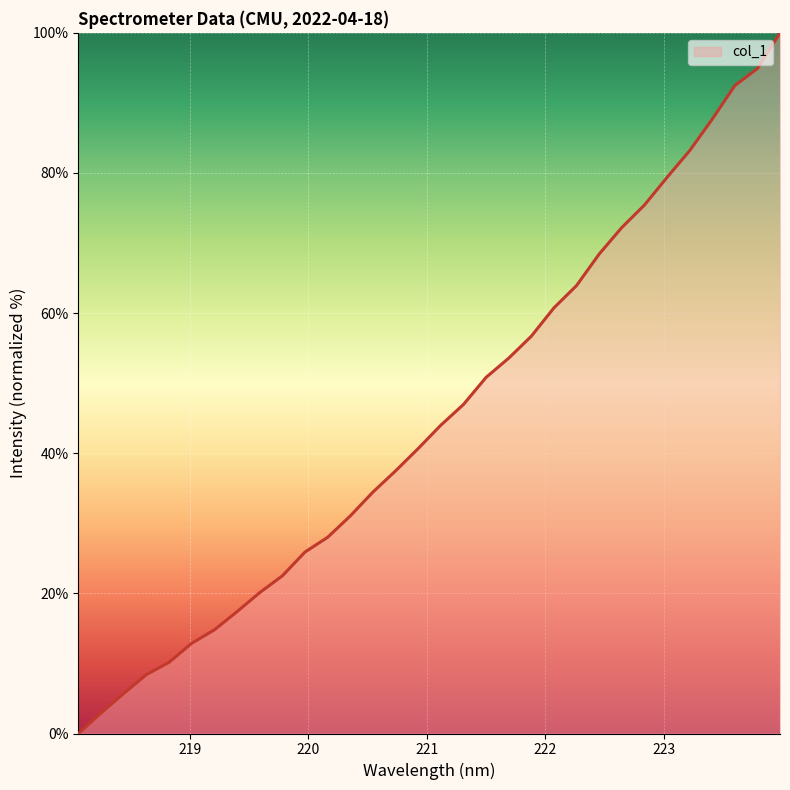

What is the maximum value shown in the chart?

100.0